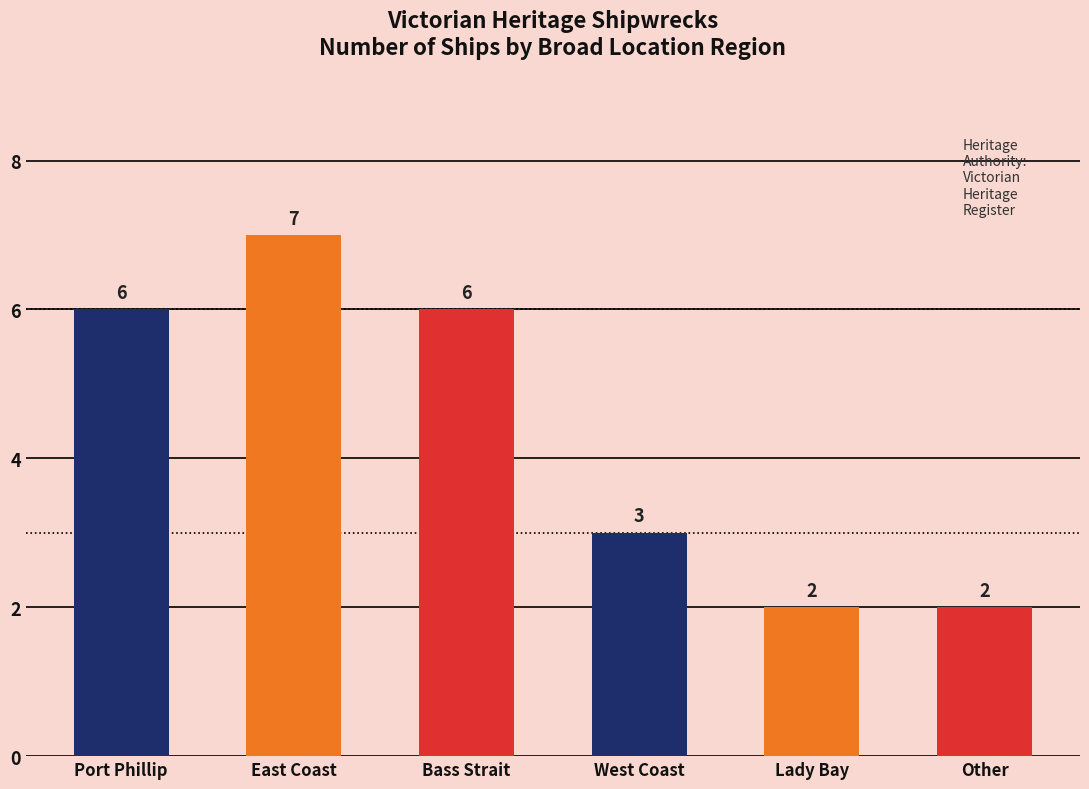

Reading left to right, extract all data points from this chart.

6	7	6	3	2	2